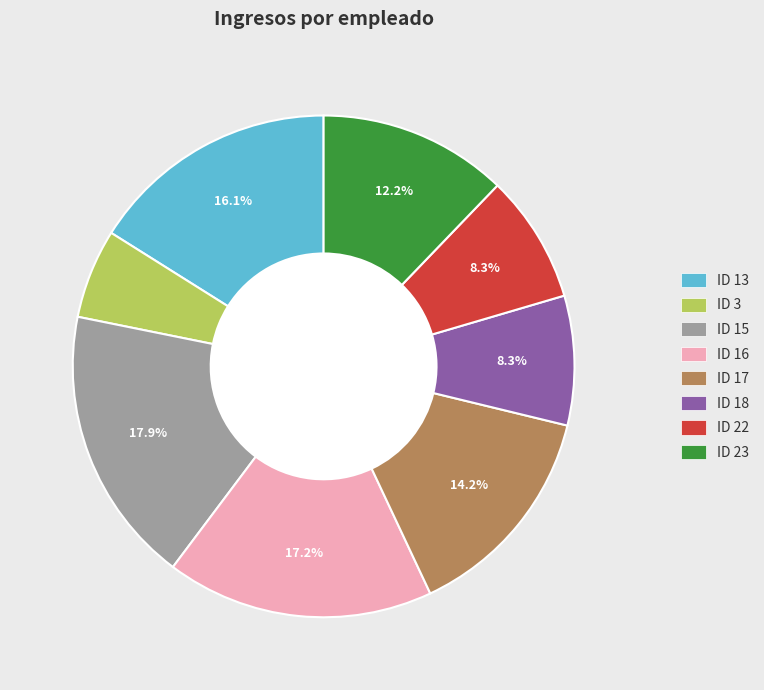

To the nearest percent, what is the combined percentage of ID 15 and ID 16?

35%